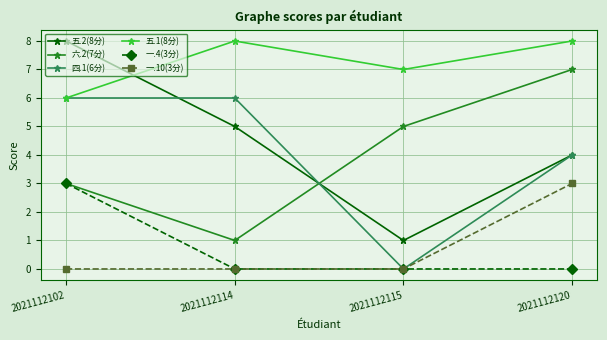

Rank the categories by 六.2(7分) value from lowest to highest.

2021112114, 2021112102, 2021112115, 2021112120